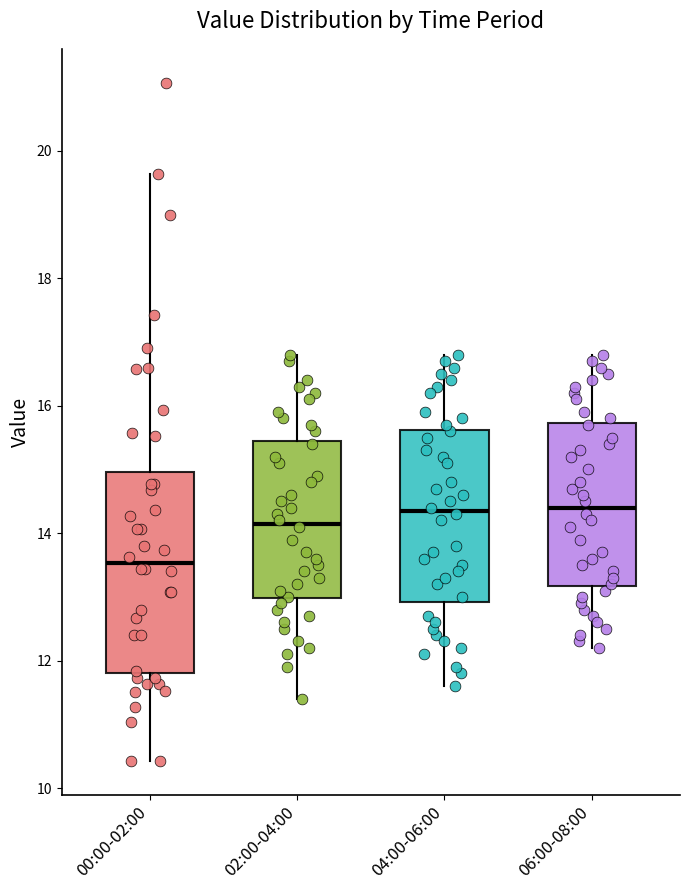

Reading left to right, transcribe this box plot: for each box, give where its median line is, the range the box spans, and where its two whiskers end, as read against the y-axis. The values are not printed on the chart, so give them approximately, as read against the axis.

00:00-02:00: median 13.6, box 11.8 to 15.0, whiskers 10.4 to 19.6
02:00-04:00: median 14.2, box 13.0 to 15.4, whiskers 11.4 to 16.8
04:00-06:00: median 14.4, box 13.0 to 15.6, whiskers 11.6 to 16.8
06:00-08:00: median 14.4, box 13.2 to 15.8, whiskers 12.2 to 16.8